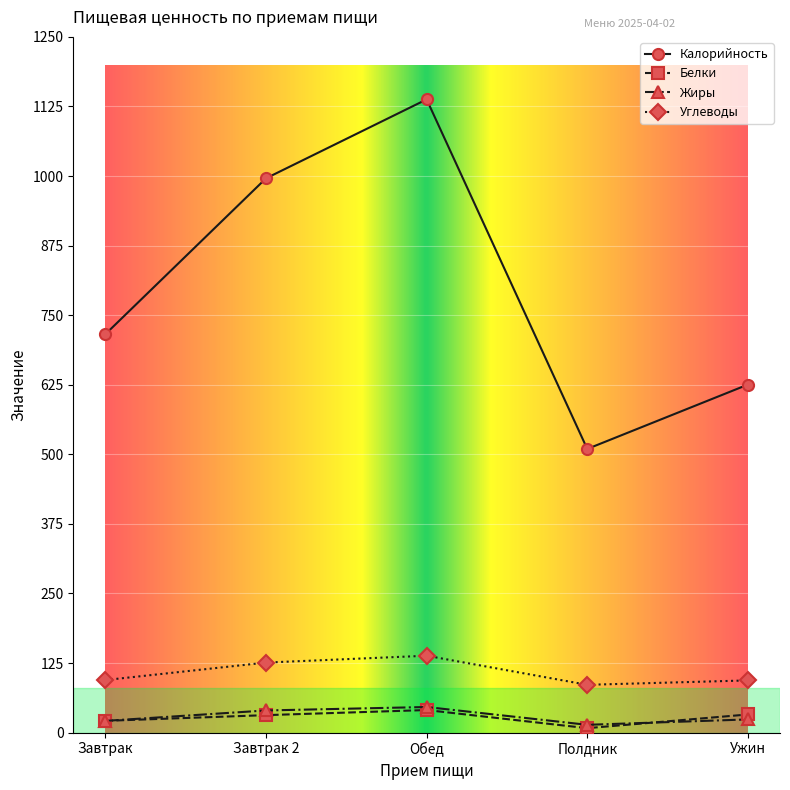

List the labels in order of Калорийность value, smallest first.

Полдник, Ужин, Завтрак, Завтрак 2, Обед